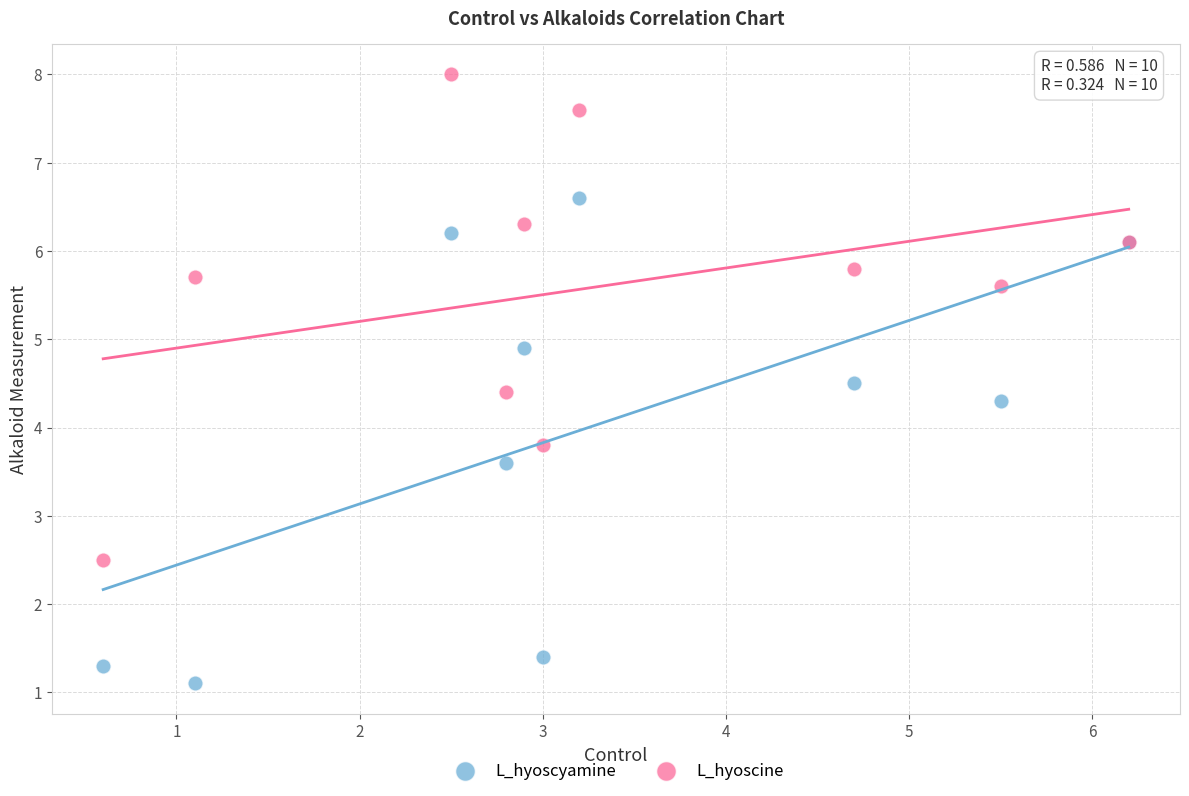

What is the X range (max minus min) for the scatter plot?

5.6